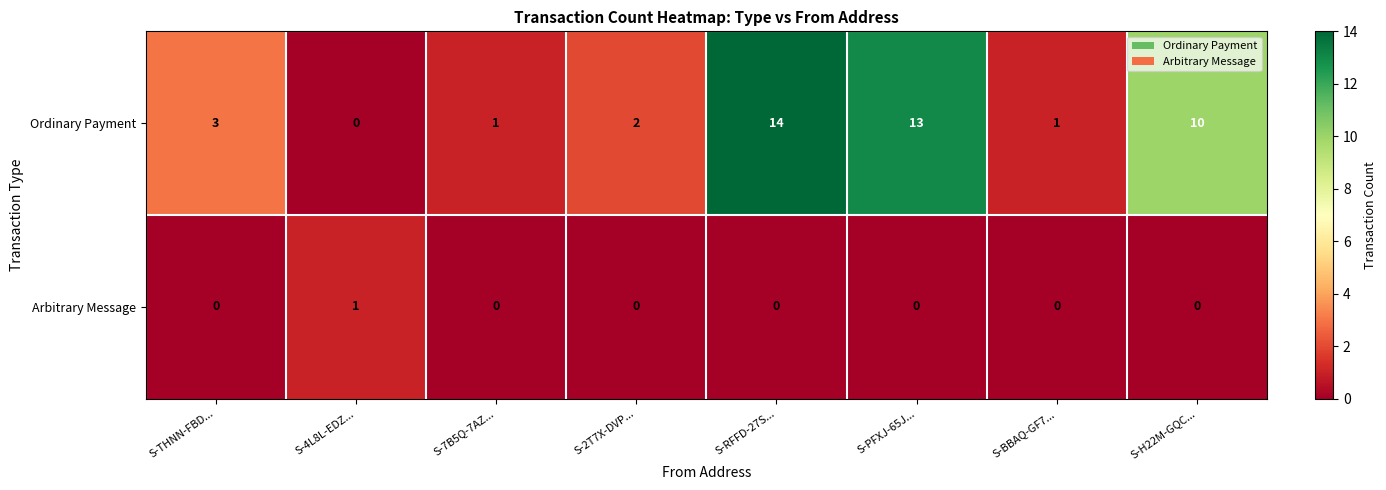

Reading left to right, transcribe all the data shown in this chart.

Ordinary Payment: S-THNN-FBD...=3	S-4L8L-EDZ...=0	S-7B5Q-7AZ...=1	S-2T7X-DVP...=2	S-RFFD-27S...=14	S-PFXJ-65J...=13	S-BBAQ-GF7...=1	S-H22M-GQC...=10
Arbitrary Message: S-THNN-FBD...=0	S-4L8L-EDZ...=1	S-7B5Q-7AZ...=0	S-2T7X-DVP...=0	S-RFFD-27S...=0	S-PFXJ-65J...=0	S-BBAQ-GF7...=0	S-H22M-GQC...=0